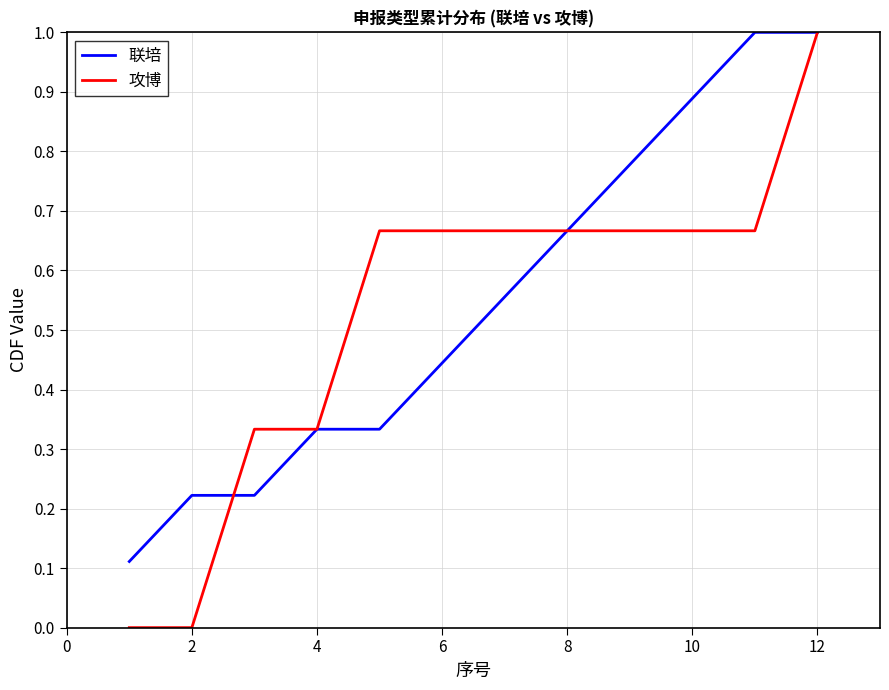

Which series has the widest spread of values?

攻博